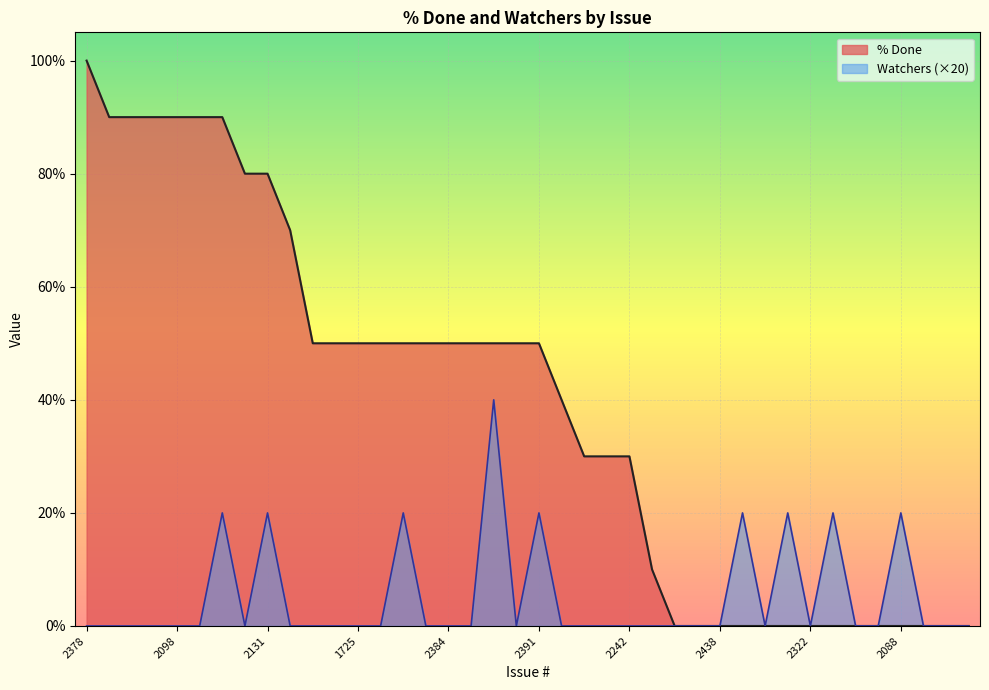

List the labels in order of Watchers value, smallest first.

2378, 2439, 1989, 2295, 2098, 2318, 1868, 2290, 2329, 2436, 1725, 512, ISSUE-12, 2384, 2227, 2155, 1828, 2151, 936, 2242, 1716, 2285, 2433, 2438, 2377, 2322, 2076, 2085, 2250, 2293, 2437, 2359, 2131, ISSUE-17, 2391, 2440, 1980, 1977, 2088, 2365